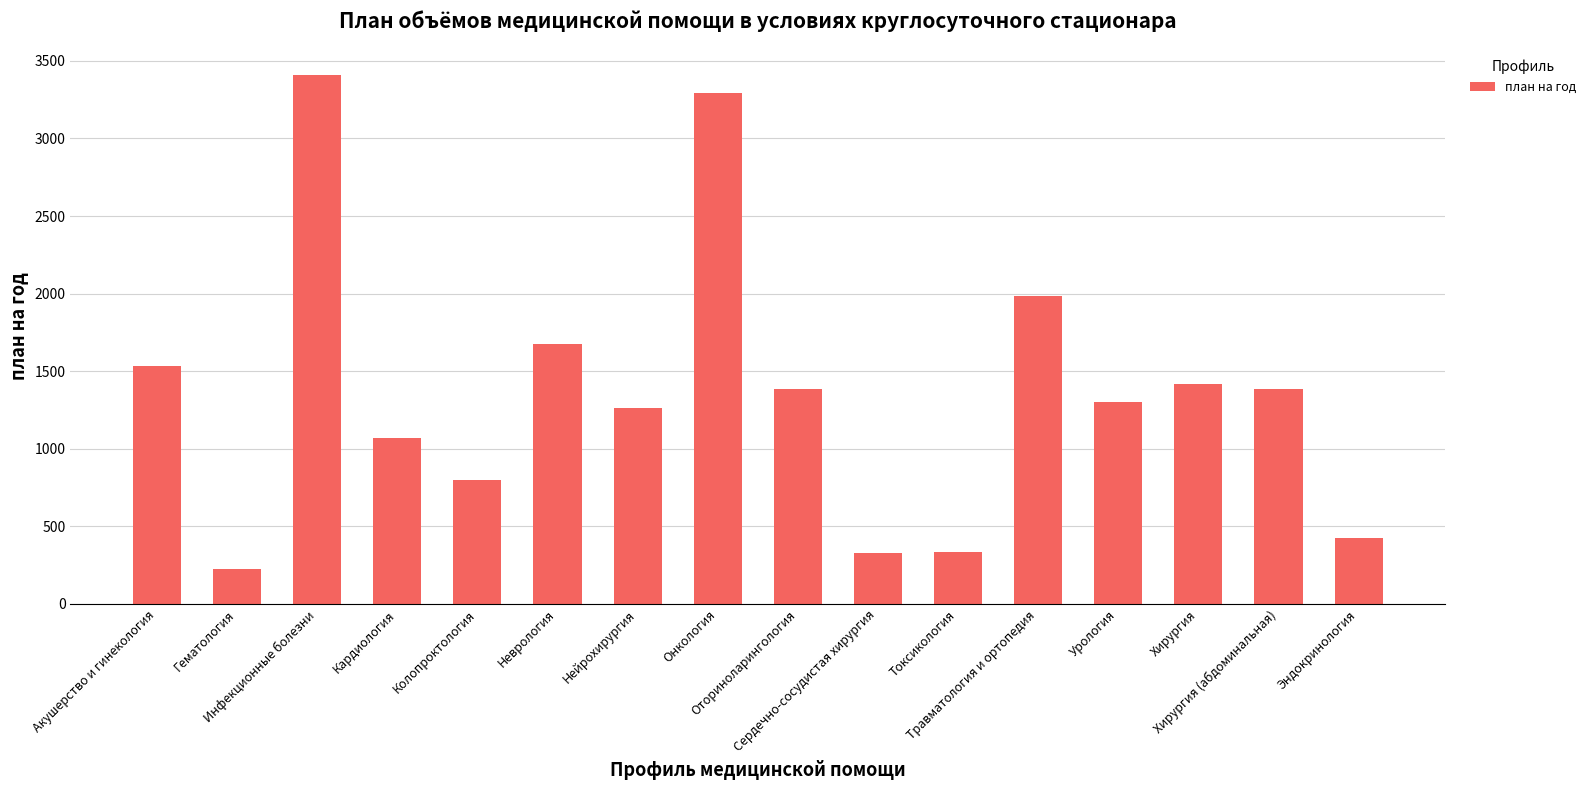

What is the maximum value shown in the chart?

3409